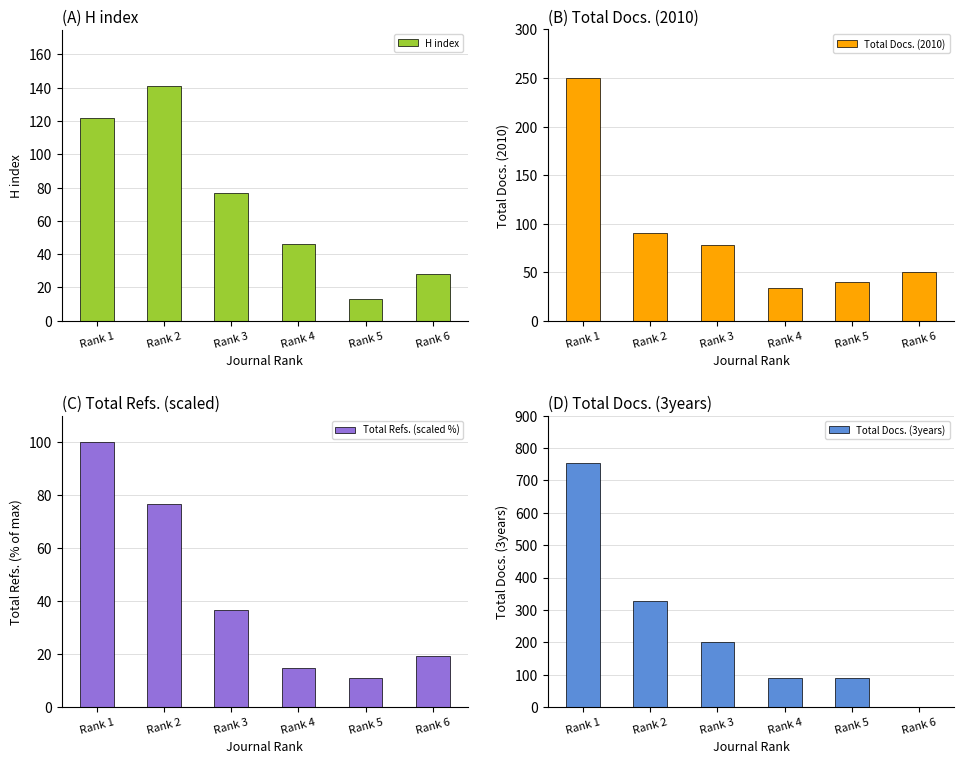

Which series changed the most between Rank 2 and Rank 6?

Total Docs. (3years)